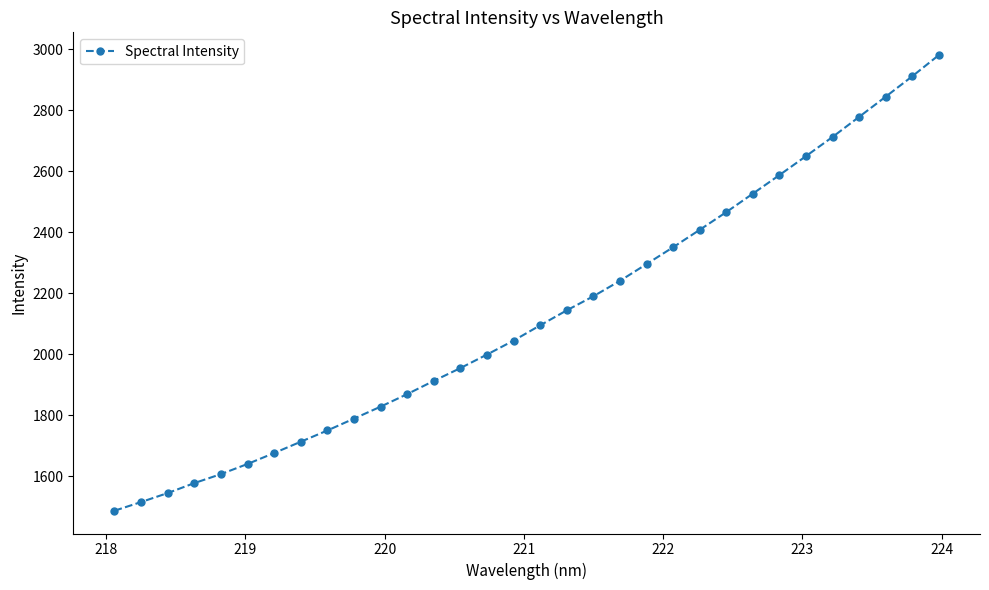

What is the smallest value displayed?

1487.7